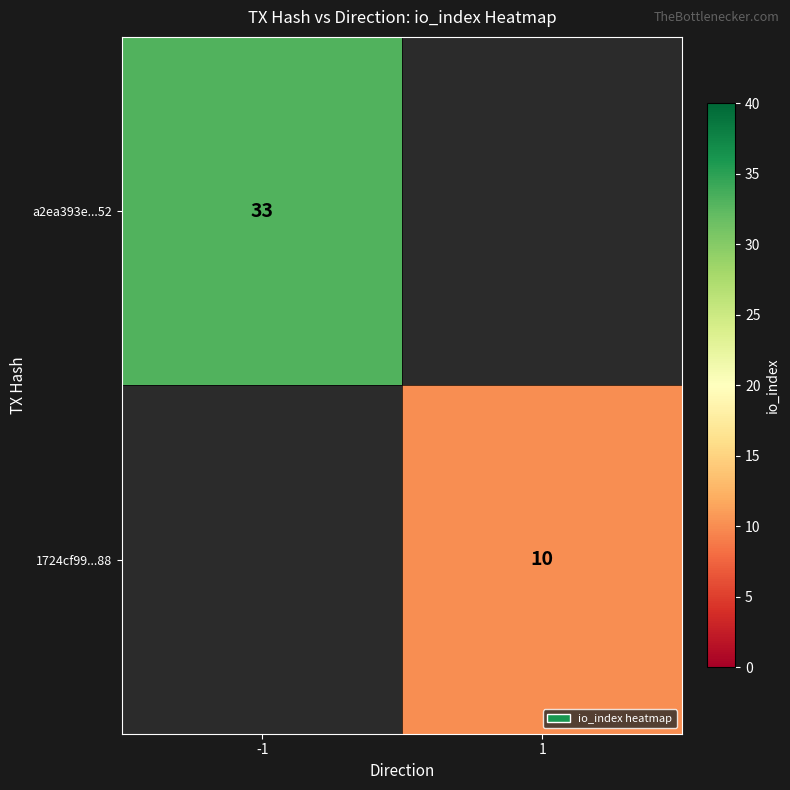

True or false: a2ea393e...52 has a value of 57.3 at -1.

False